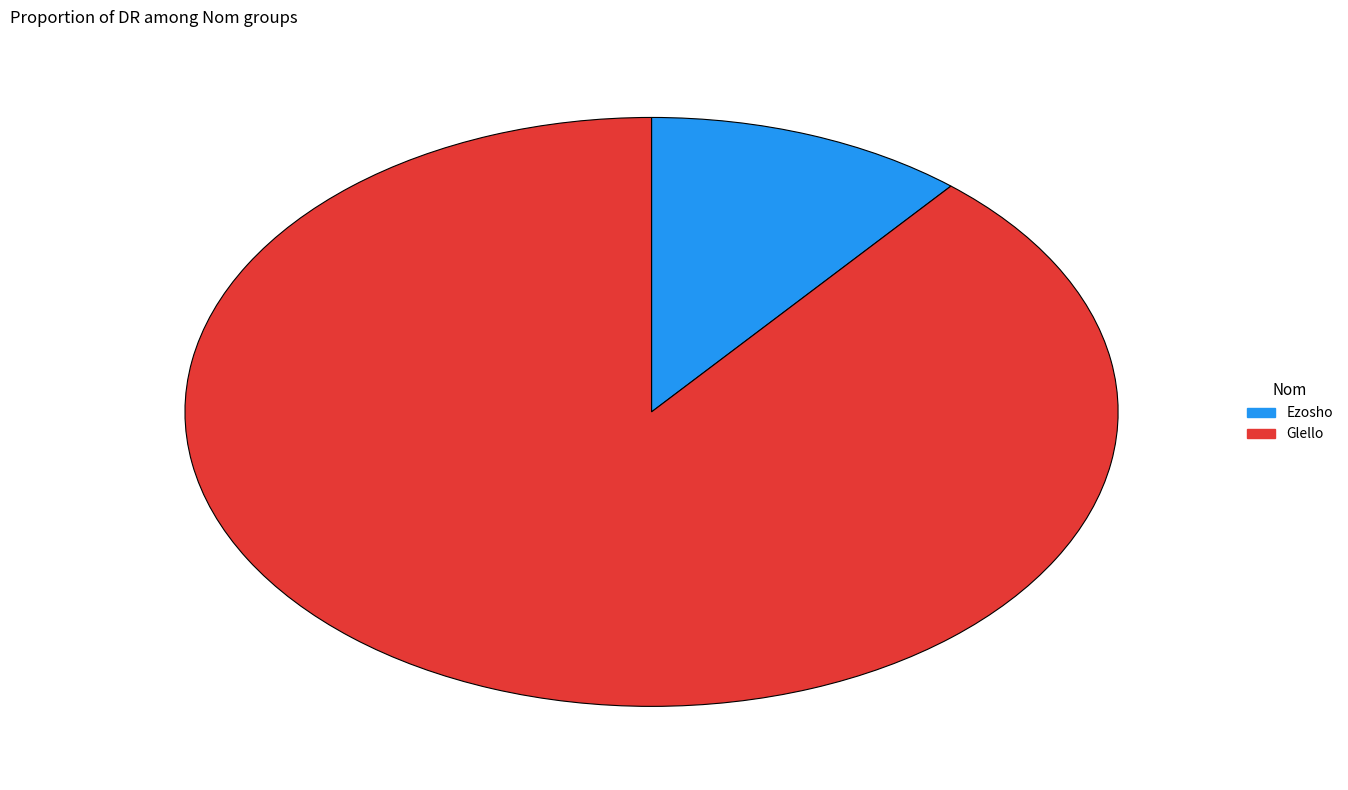

How many segments does this pie chart have?

2